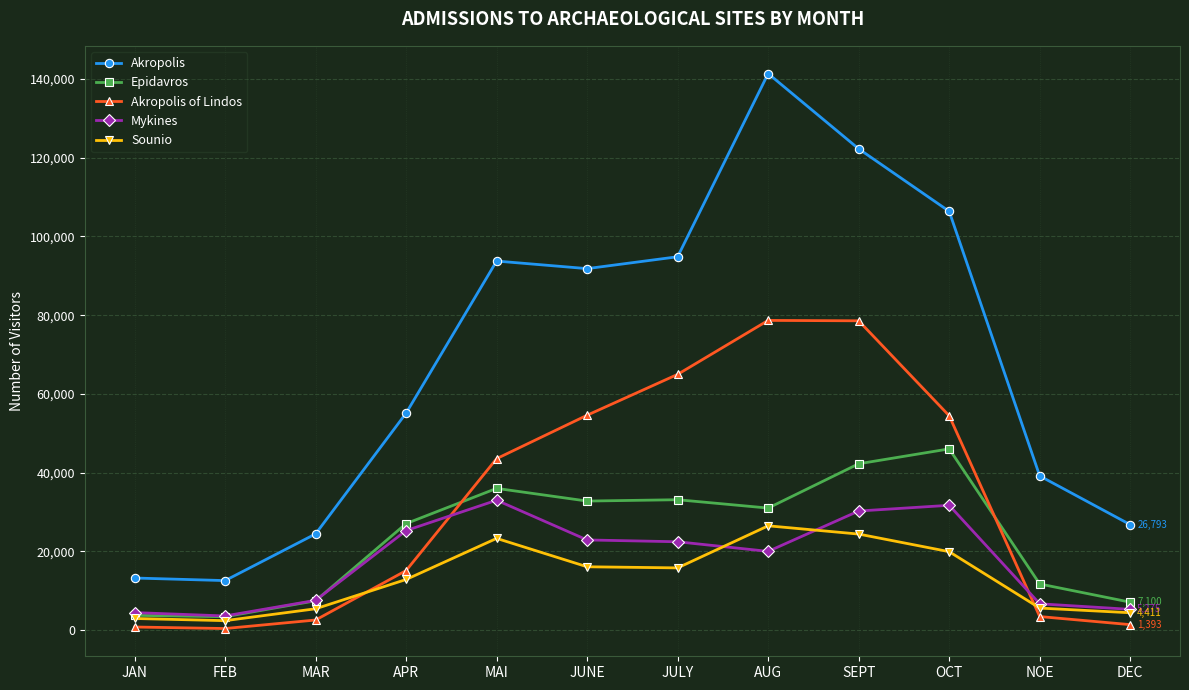

Rank the series by their maximum value, from highest to lowest.

Akropolis, Akropolis of Lindos, Epidavros, Mykines, Sounio